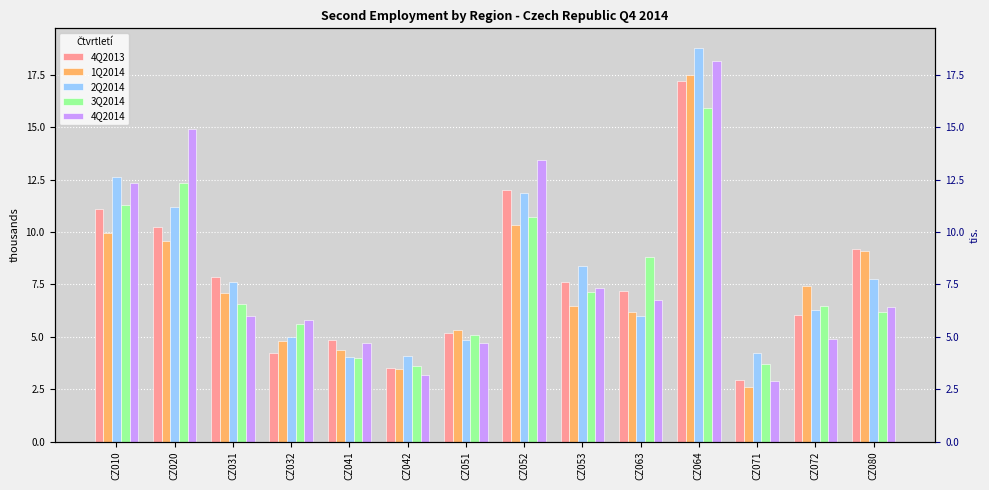

Which series changed the most between CZ052 and CZ063?

4Q2014